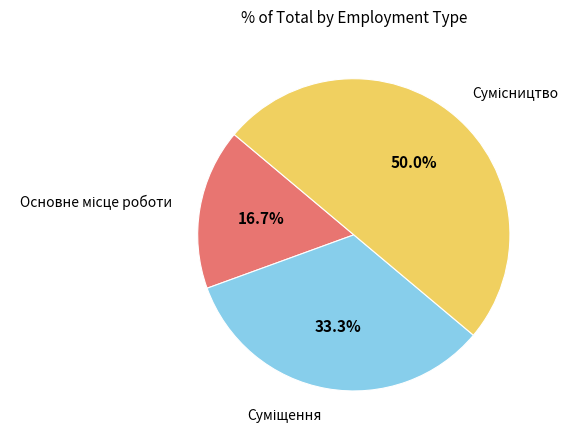

How many slices are in this pie chart?

3